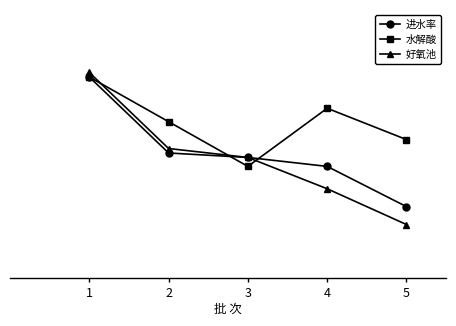

What are all the series names shown in the legend?

进水率, 水解酸, 好氧池